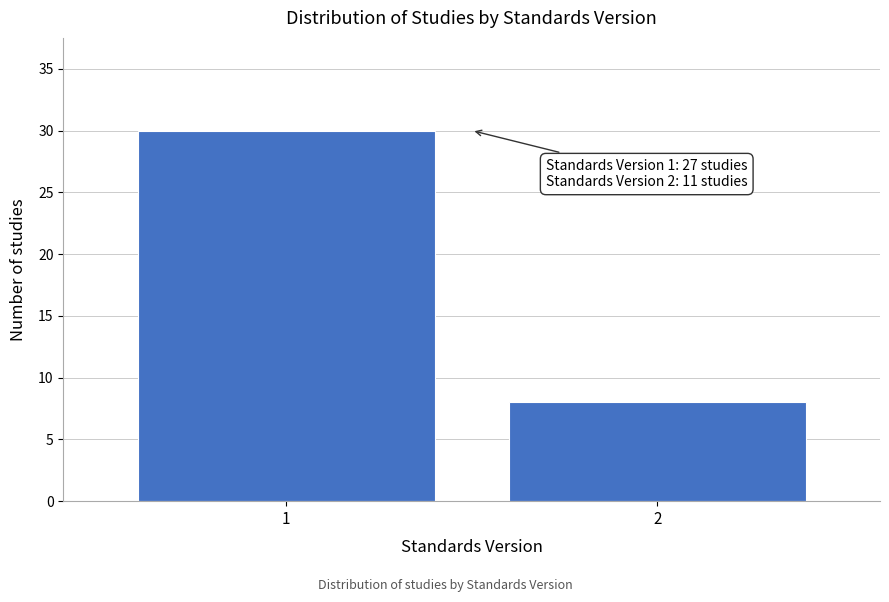

Reading left to right, what are all the values shown in this chart?

1=30	2=8